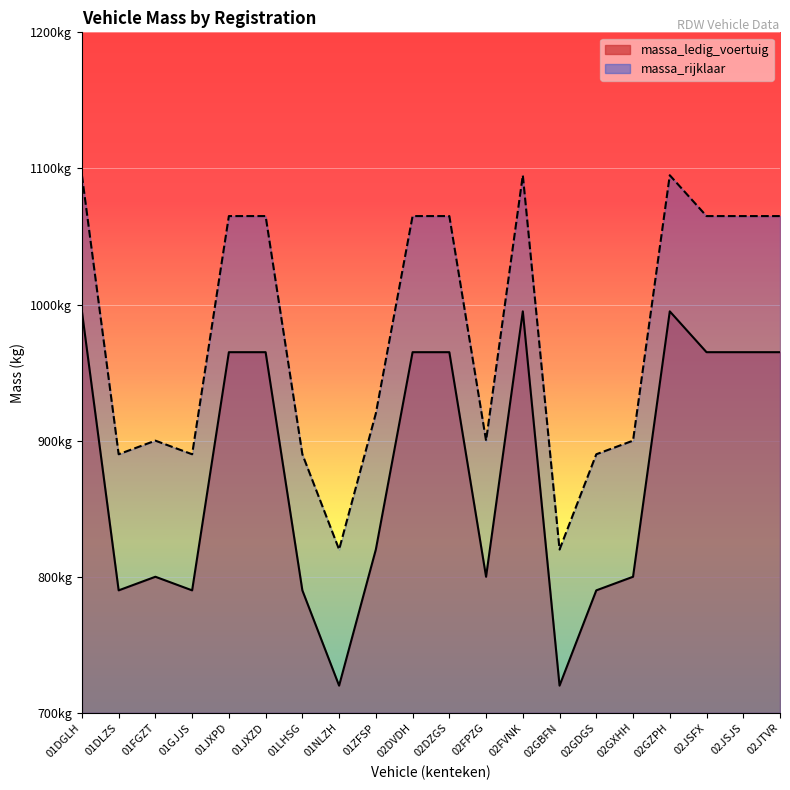

What is the total value across all series at 02GDGS?

1680